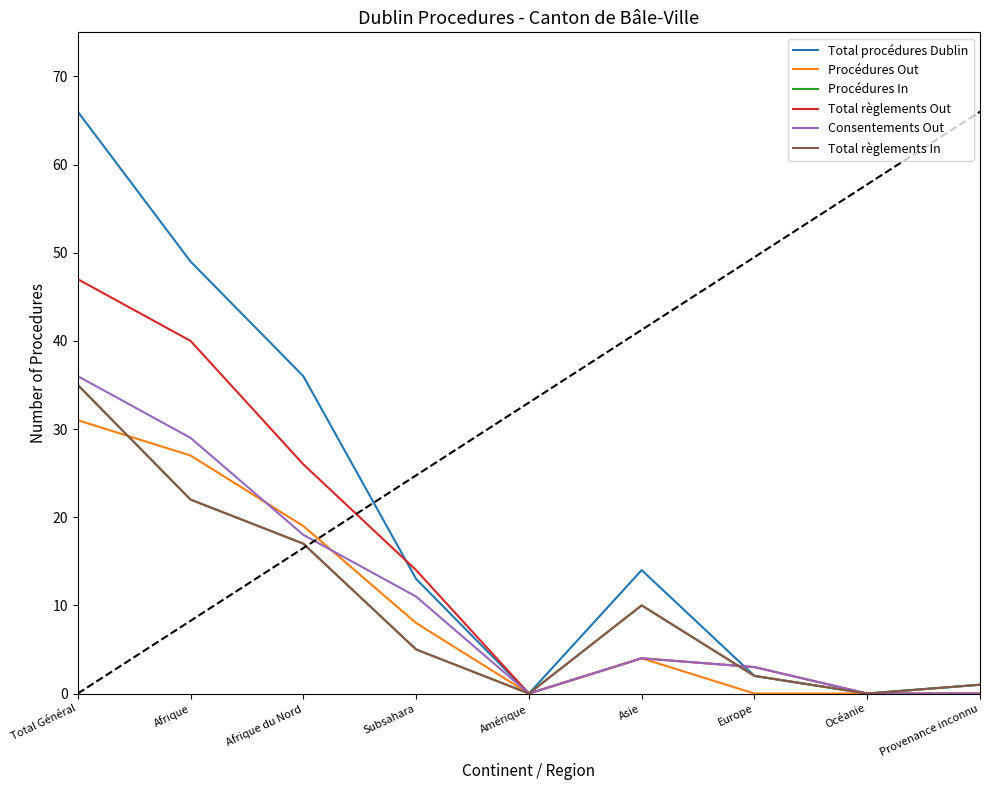

Which has a higher value, Subsahara or Océanie?

Subsahara